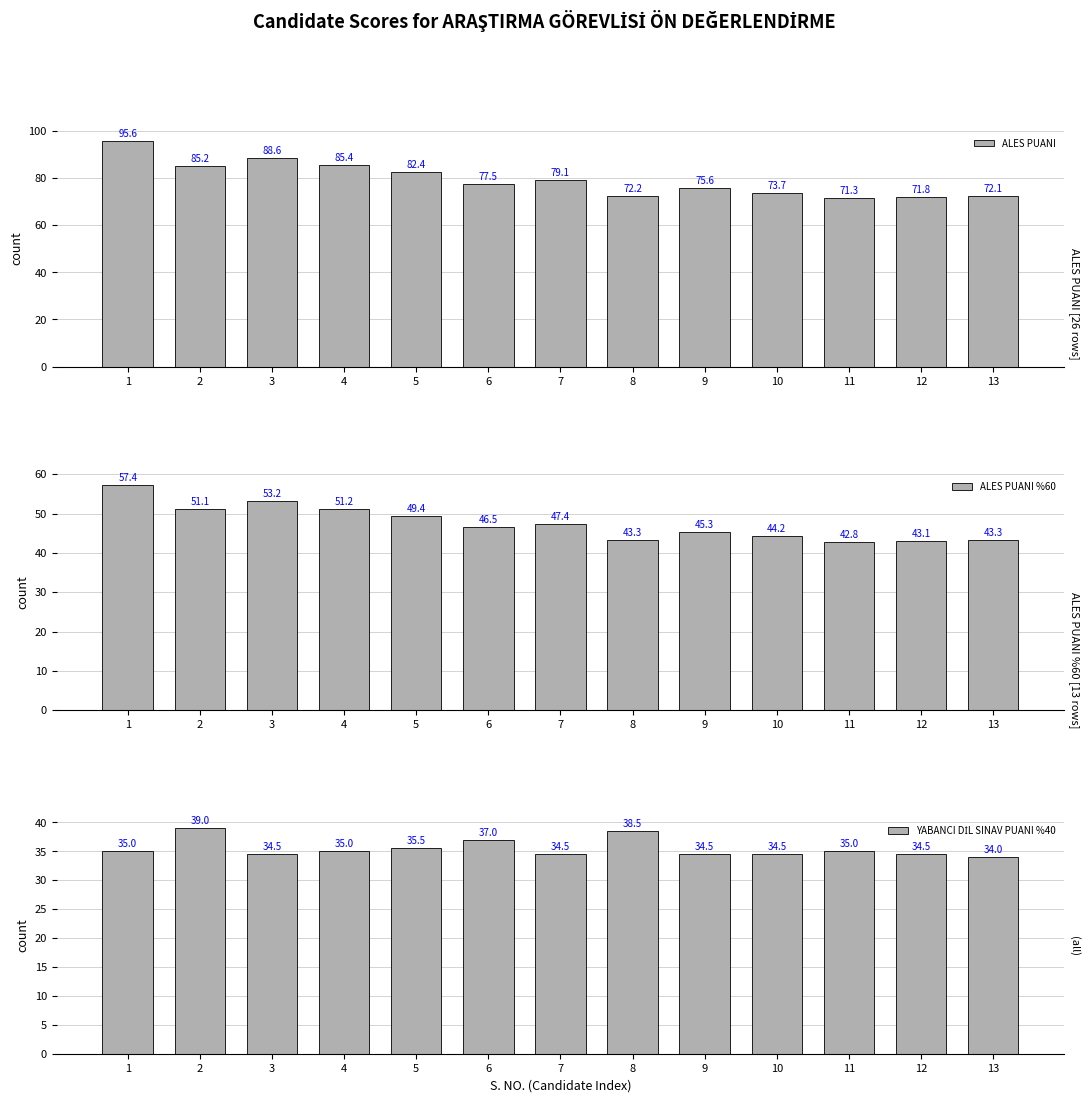

What is the maximum value for YABANCI DİL SINAV PUANI %40?

39.0